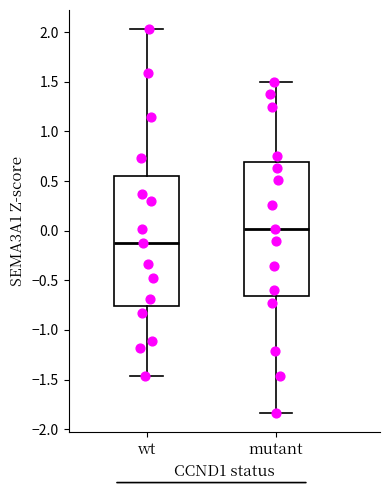

Which box's median line is the highest?

mutant